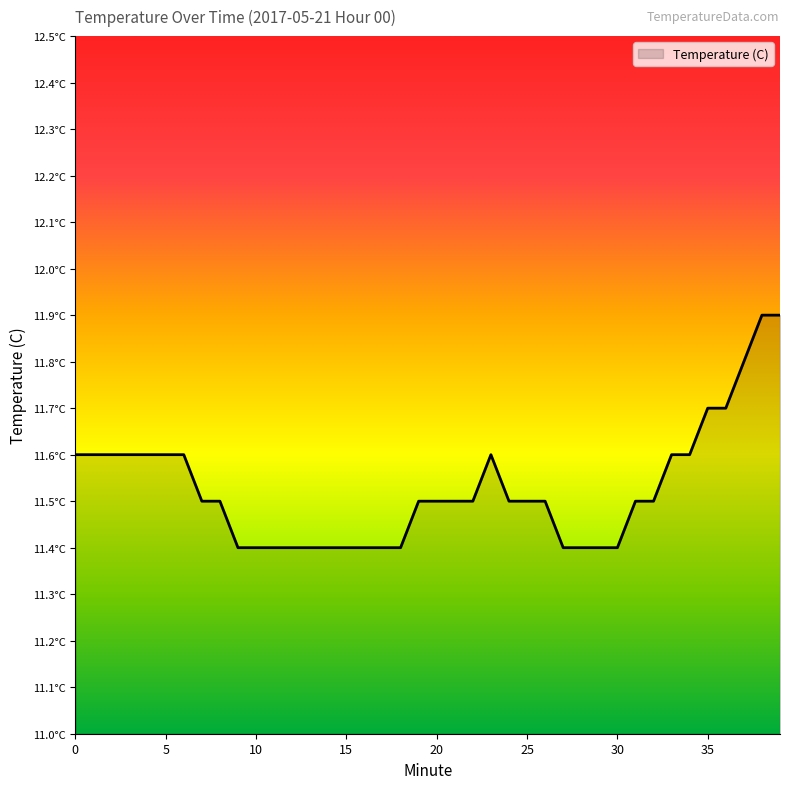

True or false: the data has more than 0 interior local peaks.

True